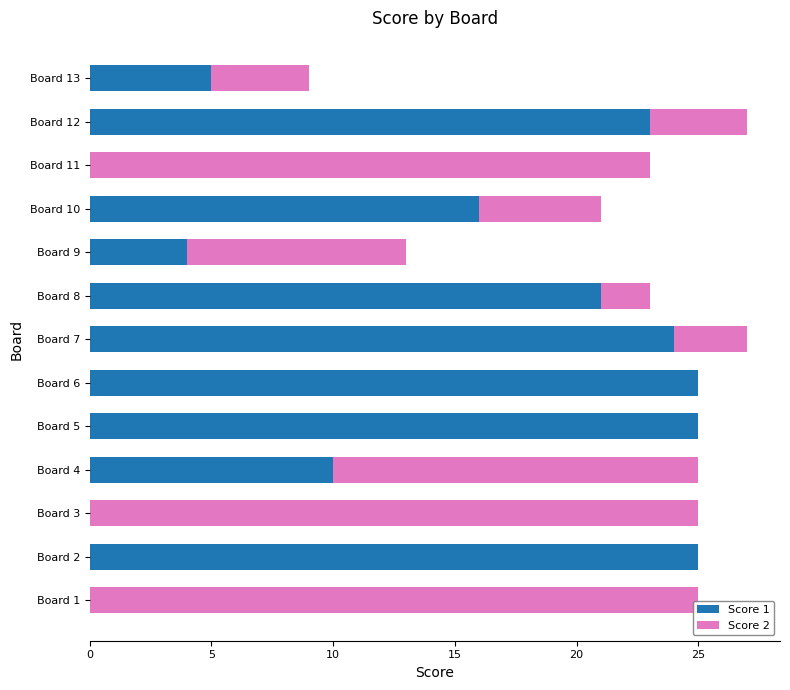

What are all the series names shown in the legend?

Score 1, Score 2